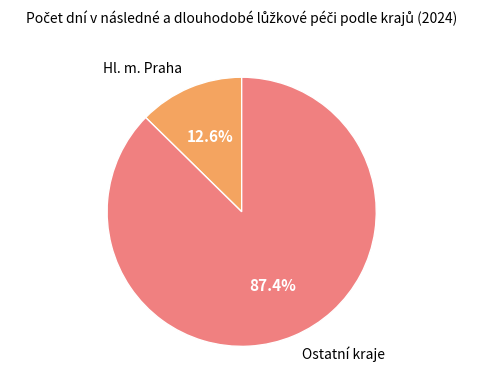

Count the number of slices in the pie.

2